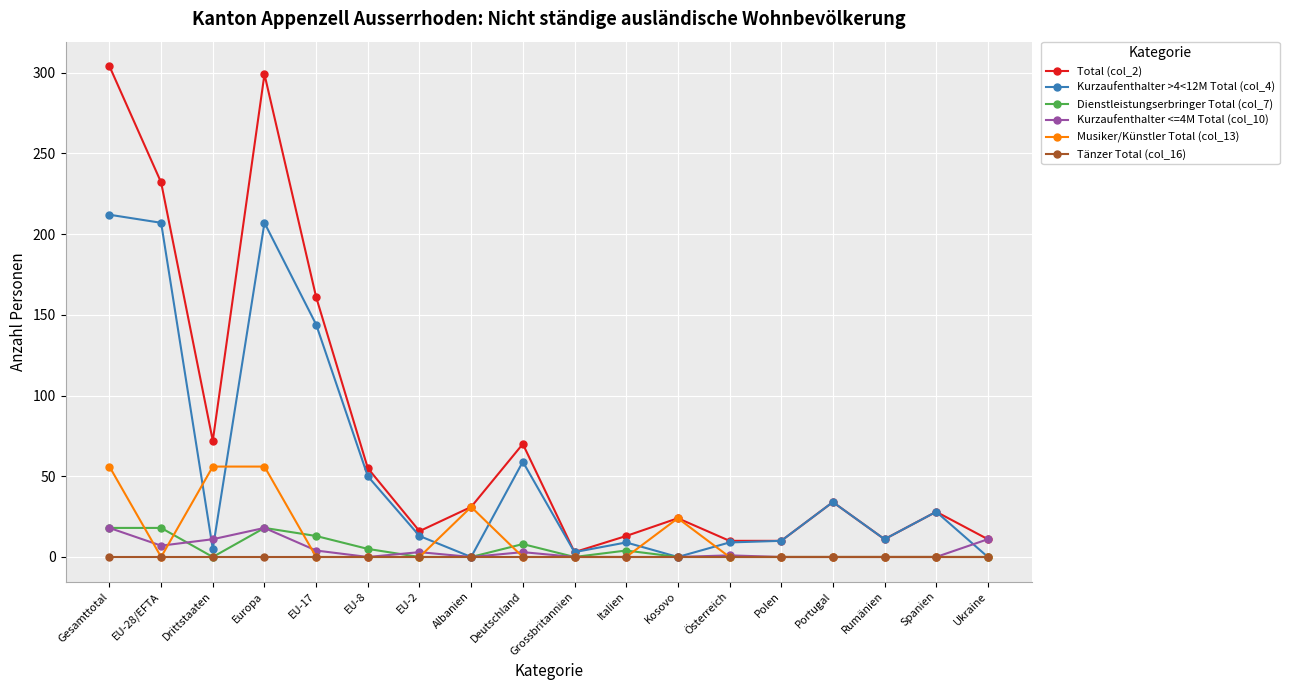

What is the greatest value displayed?

304